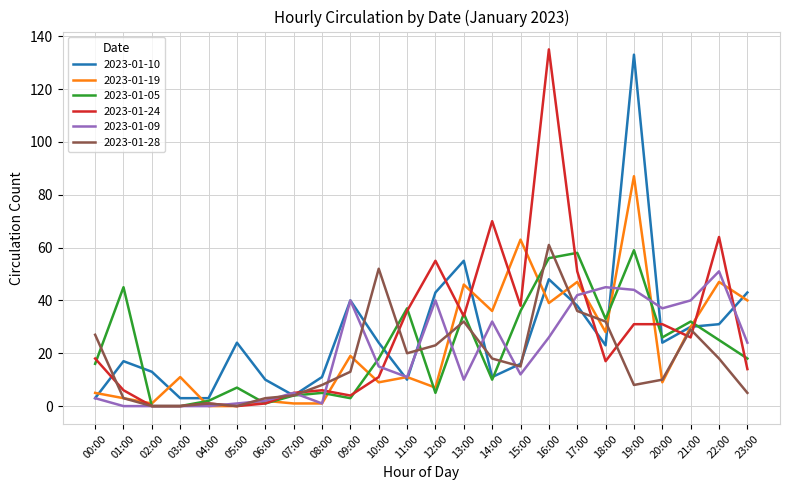

The 2023-01-09 series shows 21 at 14:00. True or false?

False